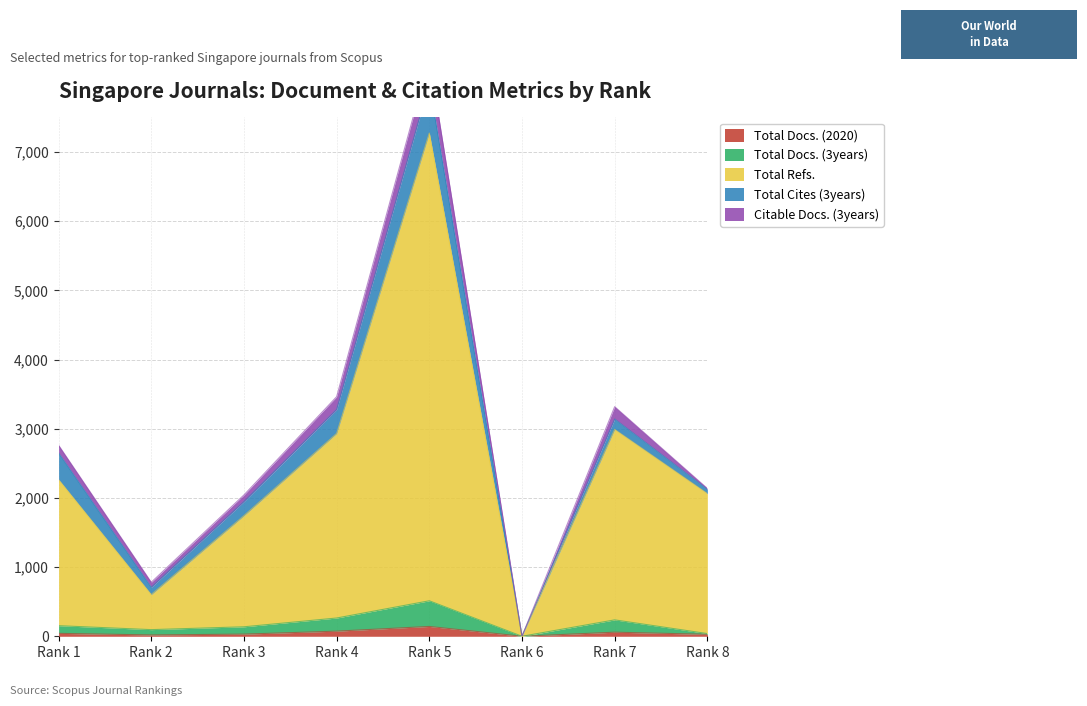

Which category has the highest value in the Total Docs. (2020) series?

Rank 5